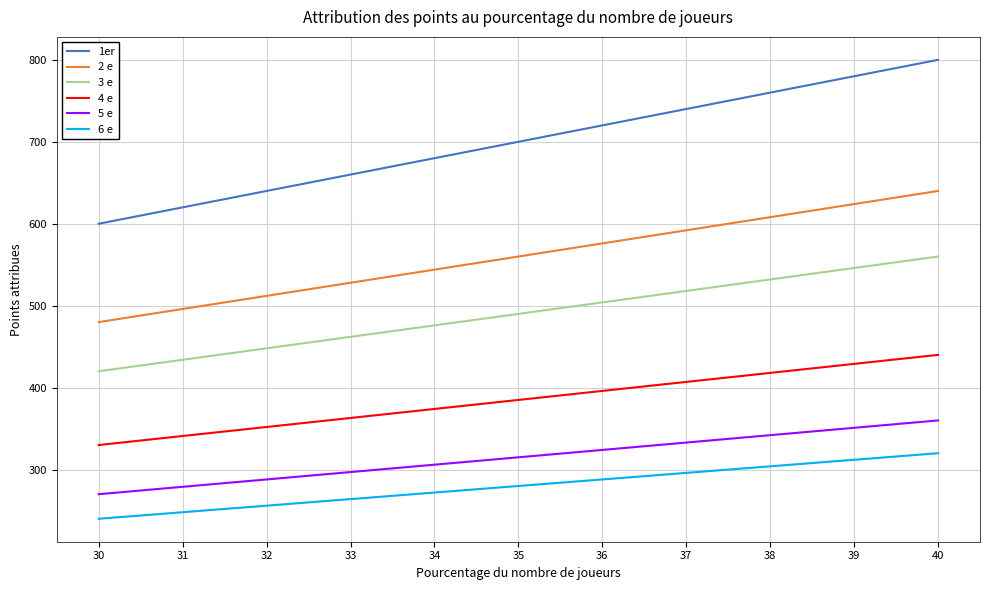

What is the difference between the maximum and minimum values in the 4 e series?

110